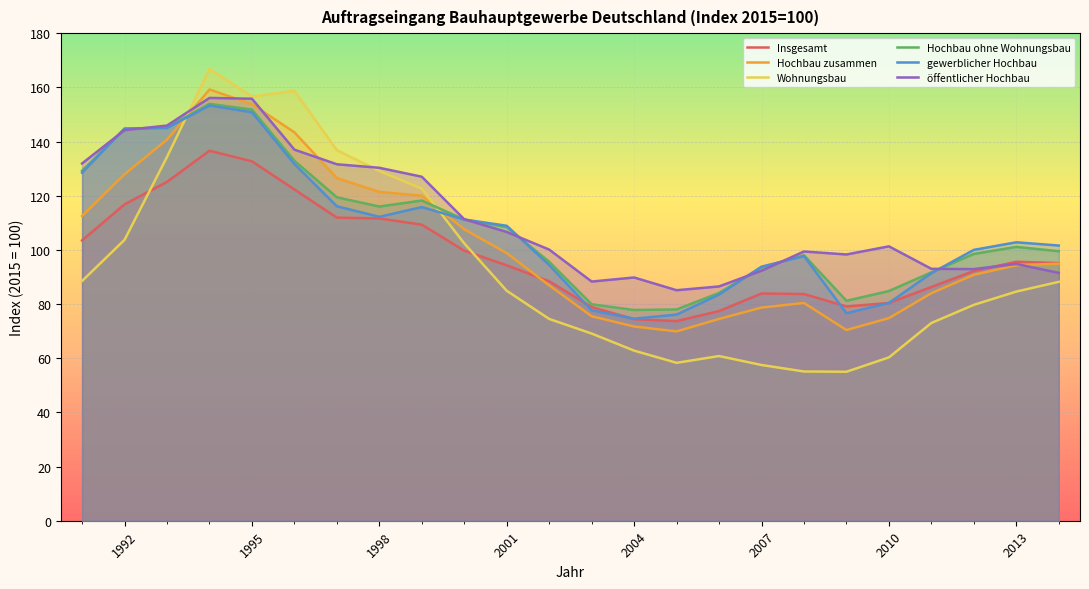

At how many categories does at least one series exceed 157?

2